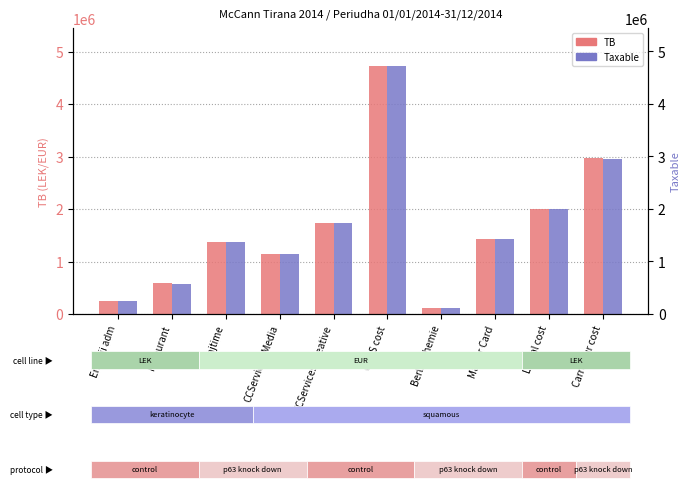

Reading left to right, list all the values displayed in this chart.

TB: Energji adm=250227.1	Karburant=588118.9	Trajtime=1366068.5	CCServices-Media=1149043.7	CCServices-Creative=1735151.5	CCBS cost=4735066.9	Berlin Chemie=105900.0	Master Card=1434003.2	Loreal cost=2010362.2	Carrefour cost=2980057.7
Taxable: Energji adm=250227.1	Karburant=575296.9	Trajtime=1366068.5	CCServices-Media=1149043.7	CCServices-Creative=1735151.5	CCBS cost=4731146.9	Berlin Chemie=105900.0	Master Card=1433753.2	Loreal cost=1991862.2	Carrefour cost=2961857.7